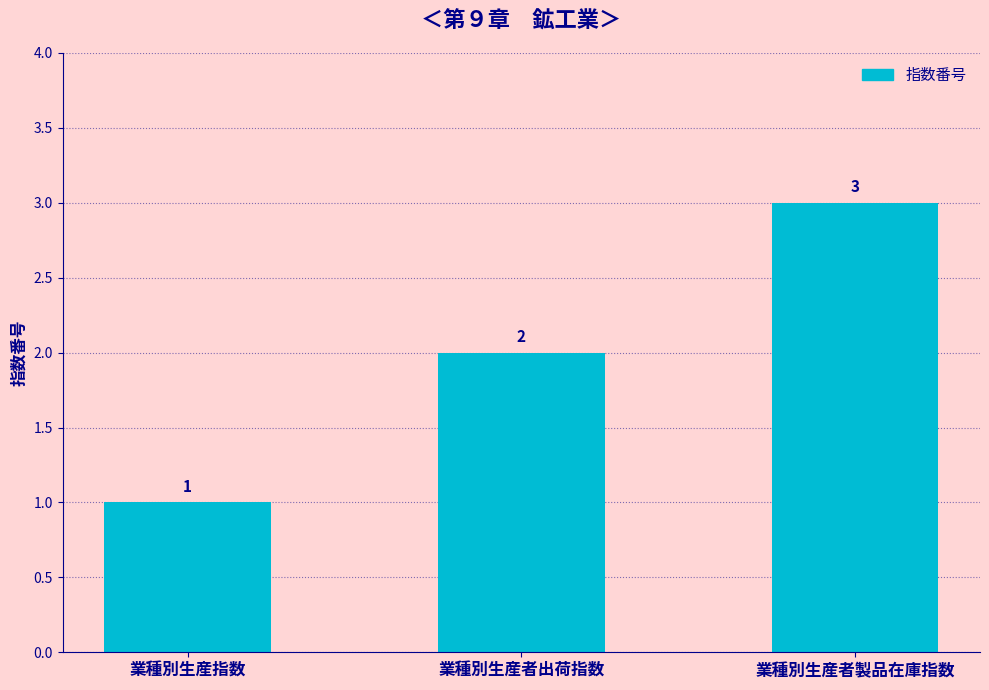

What is the label of the 3rd bar from the right?

業種別生産指数